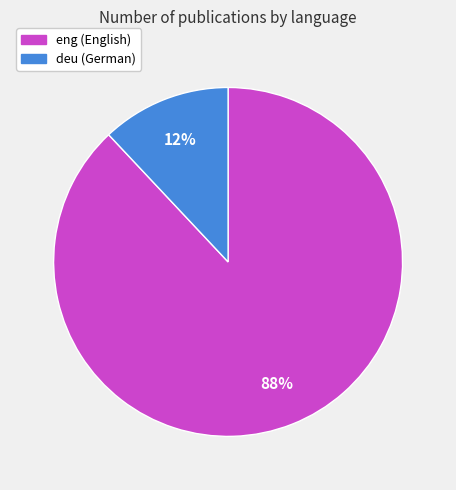

What is the ratio of the value at deu to the value at eng?

0.1